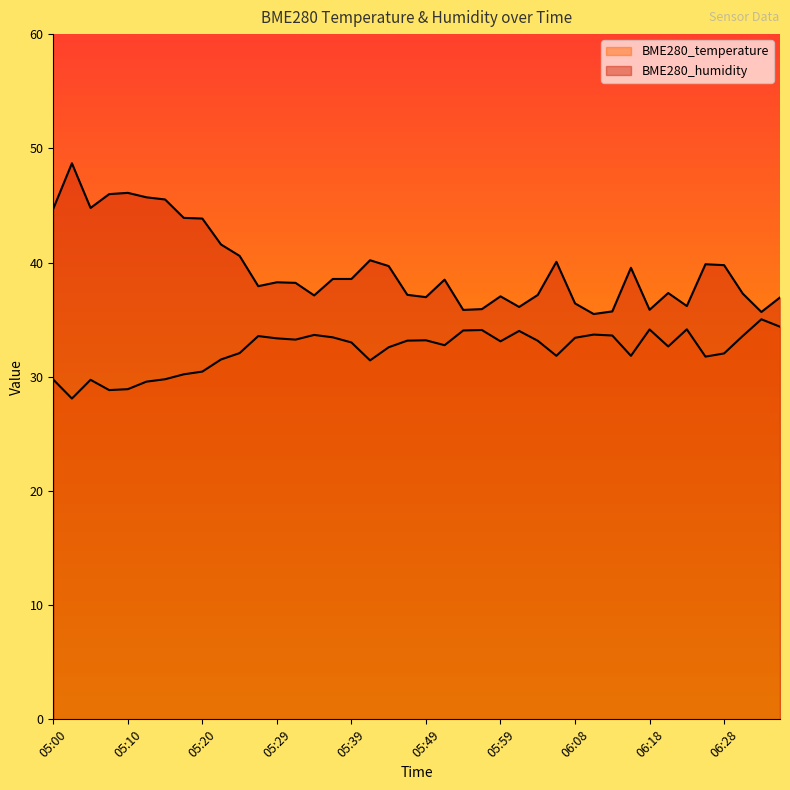

What is the average value of the BME280_temperature series?

32.3